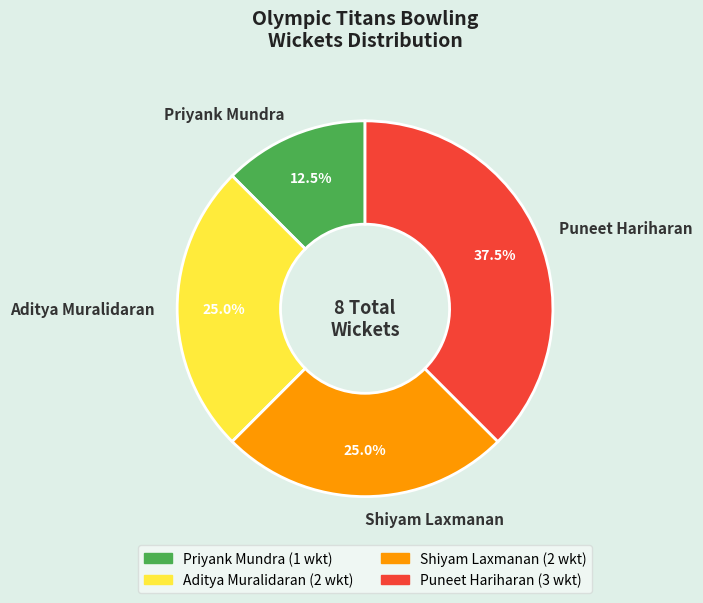

How many slices are in this pie chart?

4